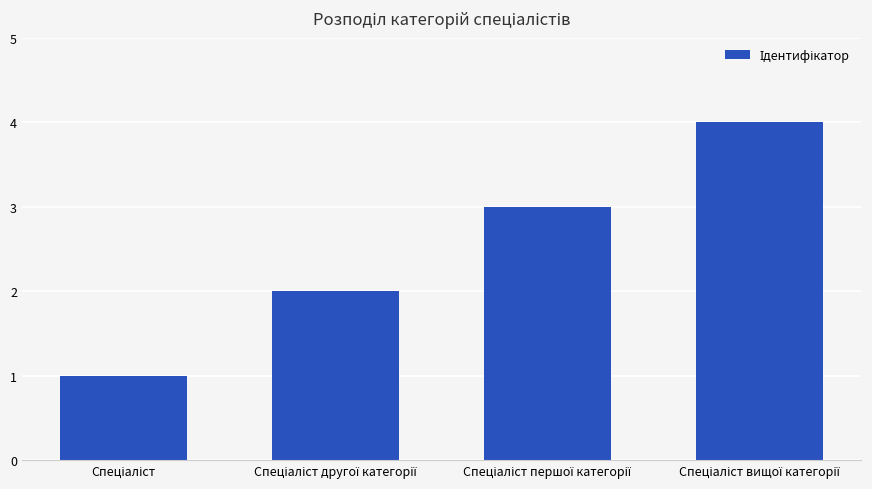

What is the sum of all values?

10